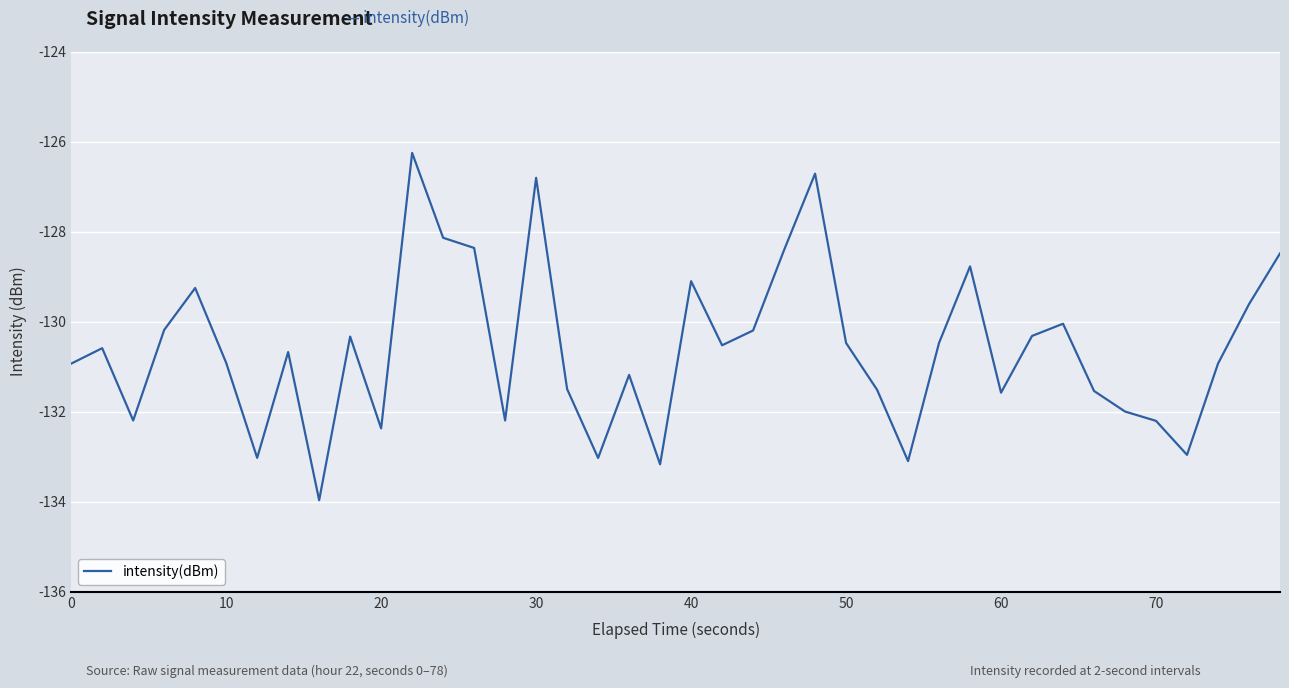

How many lines are shown in the chart?

1